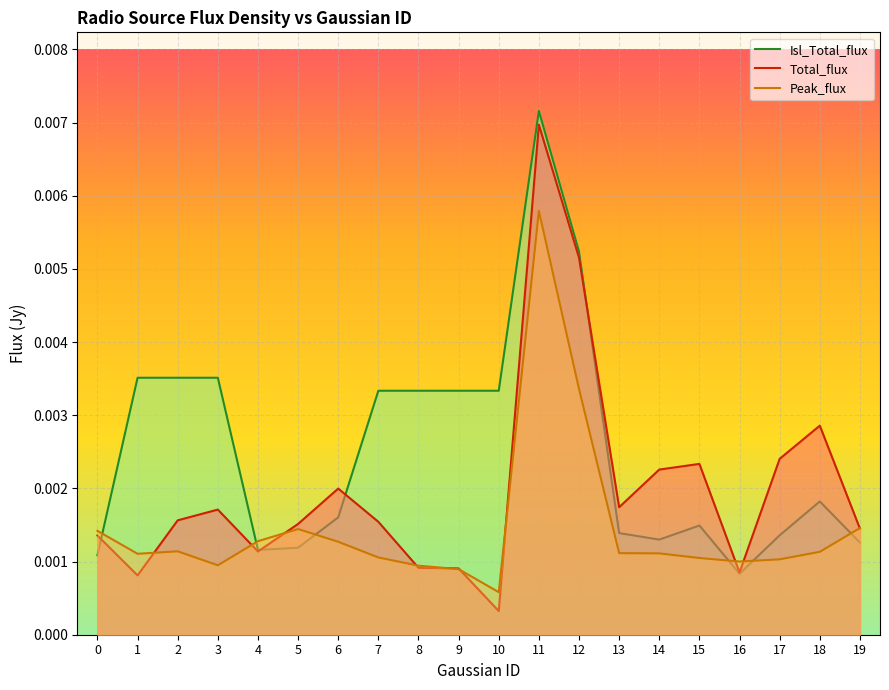

How many data points does each series have?

20